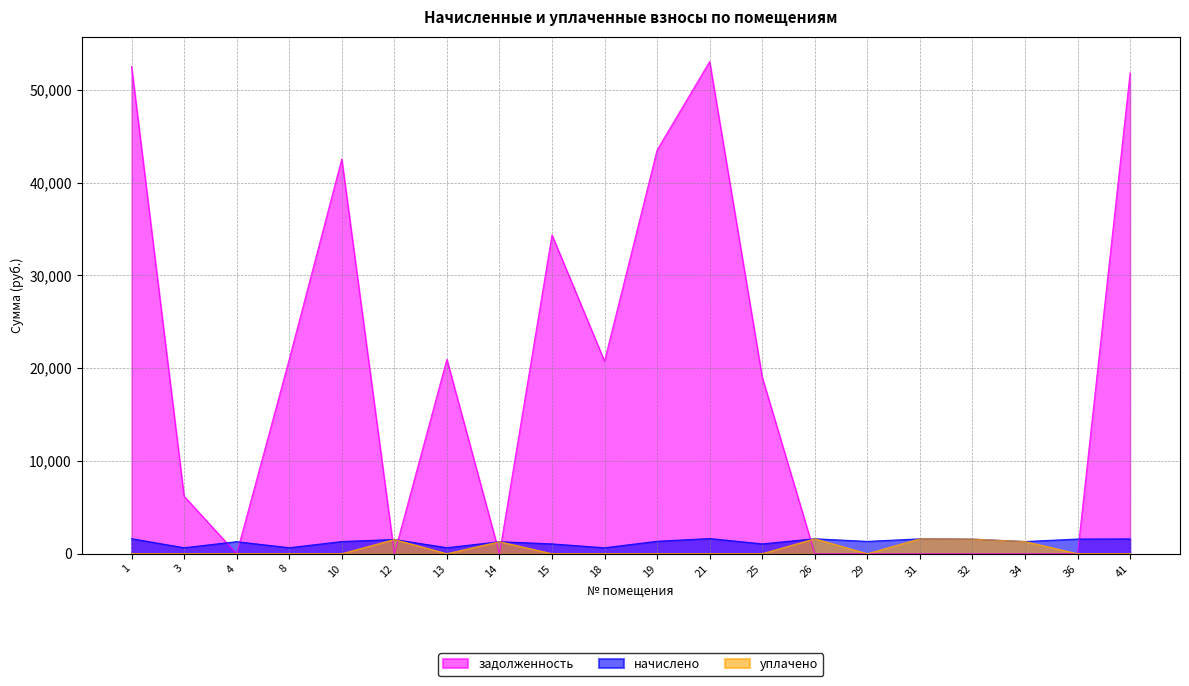

At which label does уплачено reach its minimum?

1